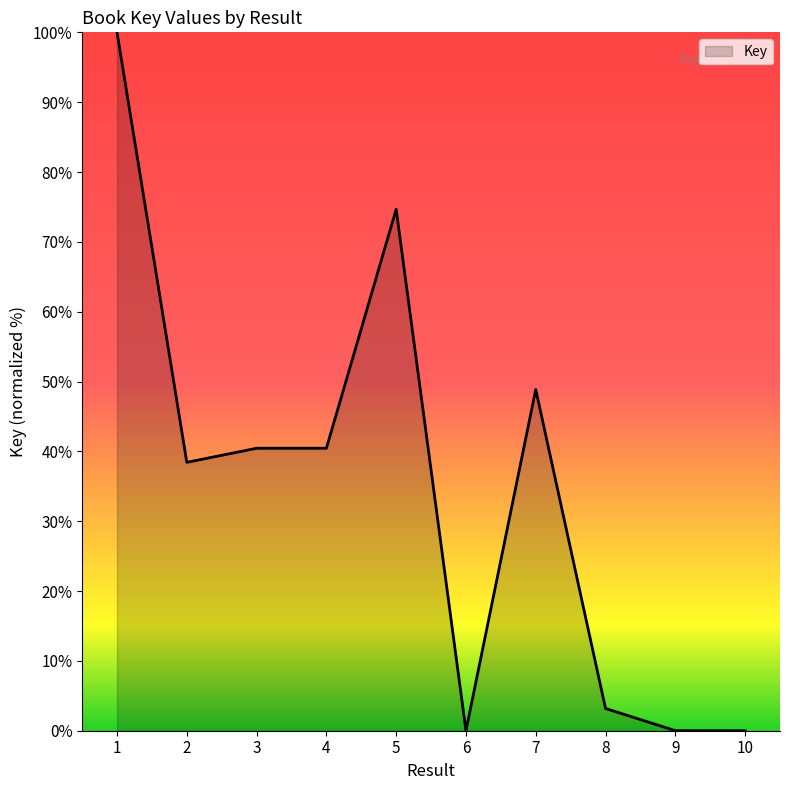

Is it true that the value at 4 is 40.4?

True